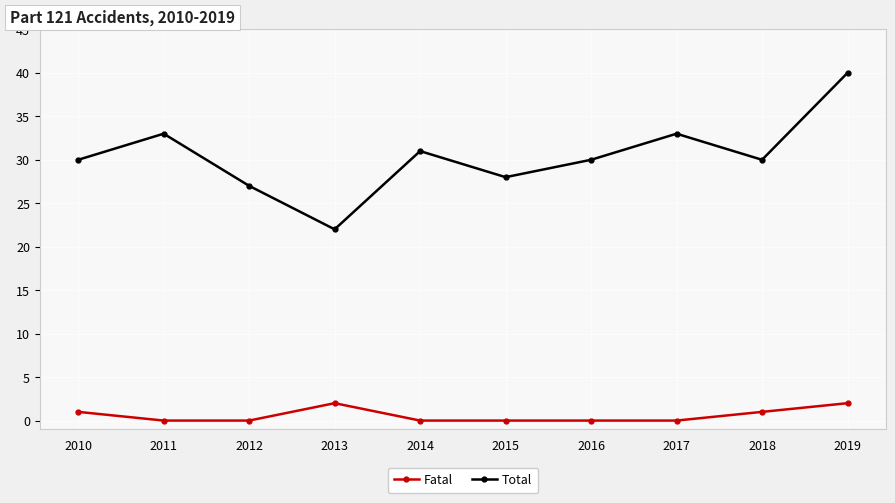

At how many categories does at least one series exceed 20?

10